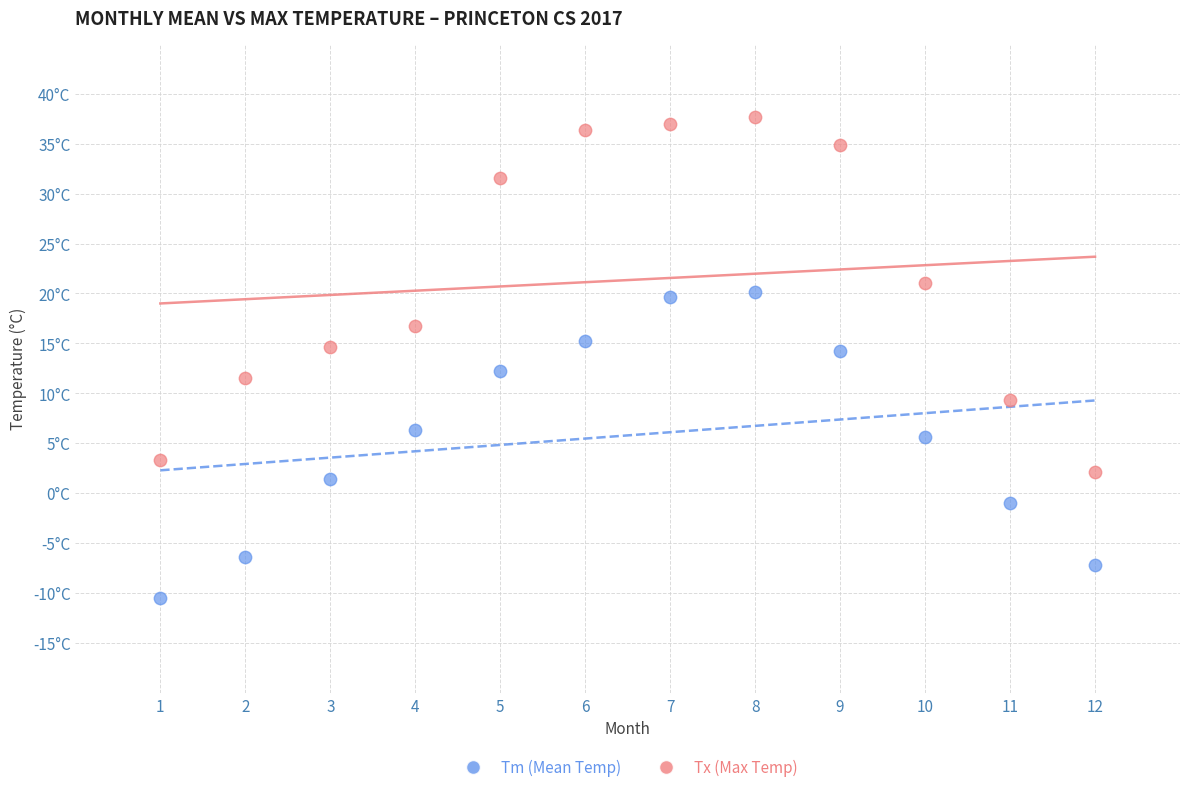

What are all the series names shown in the legend?

Tm (Mean Temp), Tx (Max Temp)